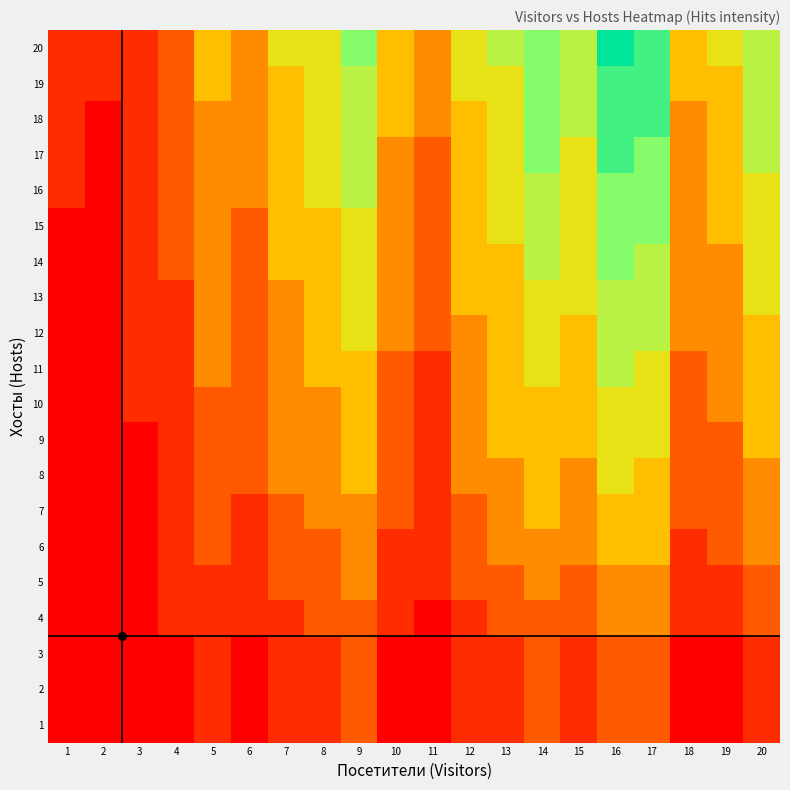

Reading right to left, list all the values displayed in this chart.

1: 20=2	19=1	18=1	17=3	16=3	15=2	14=3	13=2	12=2	11=1	10=1	9=3	8=2	7=2	6=1	5=2	4=1	3=1	2=1	1=1
2: 20=2	19=1	18=1	17=3	16=3	15=2	14=3	13=2	12=2	11=1	10=1	9=3	8=2	7=2	6=1	5=2	4=1	3=1	2=1	1=1
3: 20=2	19=1	18=1	17=3	16=3	15=2	14=3	13=2	12=2	11=1	10=1	9=3	8=2	7=2	6=1	5=2	4=1	3=1	2=1	1=1
4: 20=3	19=2	18=2	17=4	16=4	15=3	14=3	13=3	12=2	11=1	10=2	9=3	8=3	7=2	6=2	5=2	4=2	3=1	2=1	1=1
5: 20=3	19=2	18=2	17=4	16=4	15=3	14=4	13=3	12=3	11=2	10=2	9=4	8=3	7=3	6=2	5=2	4=2	3=1	2=1	1=1
6: 20=4	19=3	18=2	17=5	16=5	15=4	14=4	13=4	12=3	11=2	10=2	9=4	8=3	7=3	6=2	5=3	4=2	3=1	2=1	1=1
7: 20=4	19=3	18=3	17=5	16=5	15=4	14=5	13=4	12=3	11=2	10=3	9=4	8=4	7=3	6=2	5=3	4=2	3=1	2=1	1=1
8: 20=4	19=3	18=3	17=5	16=6	15=4	14=5	13=4	12=4	11=2	10=3	9=5	8=4	7=4	6=3	5=3	4=2	3=1	2=1	1=1
9: 20=5	19=3	18=3	17=6	16=6	15=5	14=5	13=5	12=4	11=2	10=3	9=5	8=4	7=4	6=3	5=3	4=2	3=1	2=1	1=1
10: 20=5	19=4	18=3	17=6	16=6	15=5	14=5	13=5	12=4	11=2	10=3	9=5	8=4	7=4	6=3	5=3	4=2	3=2	2=1	1=1
11: 20=5	19=4	18=3	17=6	16=7	15=5	14=6	13=5	12=4	11=2	10=3	9=5	8=5	7=4	6=3	5=4	4=2	3=2	2=1	1=1
12: 20=5	19=4	18=4	17=7	16=7	15=5	14=6	13=5	12=4	11=3	10=4	9=6	8=5	7=4	6=3	5=4	4=2	3=2	2=1	1=1
13: 20=6	19=4	18=4	17=7	16=7	15=6	14=6	13=5	12=5	11=3	10=4	9=6	8=5	7=4	6=3	5=4	4=2	3=2	2=1	1=1
14: 20=6	19=4	18=4	17=7	16=8	15=6	14=7	13=5	12=5	11=3	10=4	9=6	8=5	7=5	6=3	5=4	4=3	3=2	2=1	1=1
15: 20=6	19=5	18=4	17=8	16=8	15=6	14=7	13=6	12=5	11=3	10=4	9=6	8=5	7=5	6=3	5=4	4=3	3=2	2=1	1=1
16: 20=6	19=5	18=4	17=8	16=8	15=6	14=7	13=6	12=5	11=3	10=4	9=7	8=6	7=5	6=4	5=4	4=3	3=2	2=1	1=2
17: 20=7	19=5	18=4	17=8	16=9	15=6	14=8	13=6	12=5	11=3	10=4	9=7	8=6	7=5	6=4	5=4	4=3	3=2	2=1	1=2
18: 20=7	19=5	18=4	17=9	16=9	15=7	14=8	13=6	12=5	11=4	10=5	9=7	8=6	7=5	6=4	5=4	4=3	3=2	2=1	1=2
19: 20=7	19=5	18=5	17=9	16=9	15=7	14=8	13=6	12=6	11=4	10=5	9=7	8=6	7=5	6=4	5=5	4=3	3=2	2=2	1=2
20: 20=7	19=6	18=5	17=9	16=10	15=7	14=8	13=7	12=6	11=4	10=5	9=8	8=6	7=6	6=4	5=5	4=3	3=2	2=2	1=2